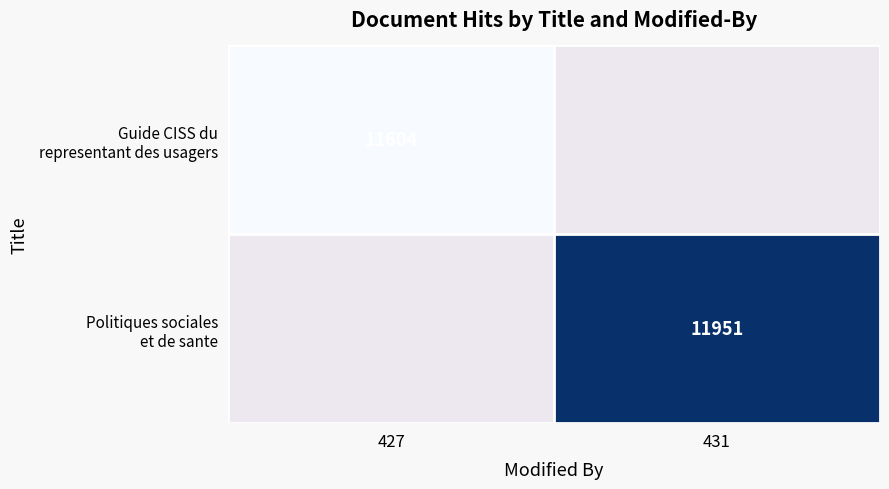

At which category does the chart reach its peak across all series?

431